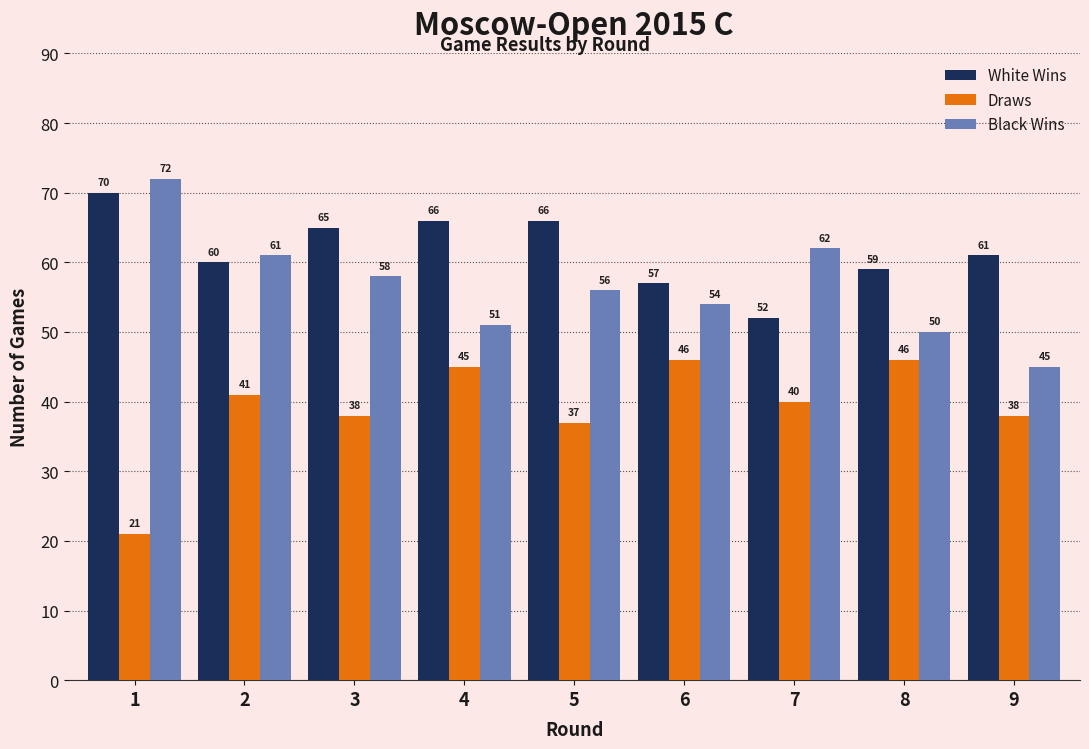

What is the lowest value of the Black Wins series?

45